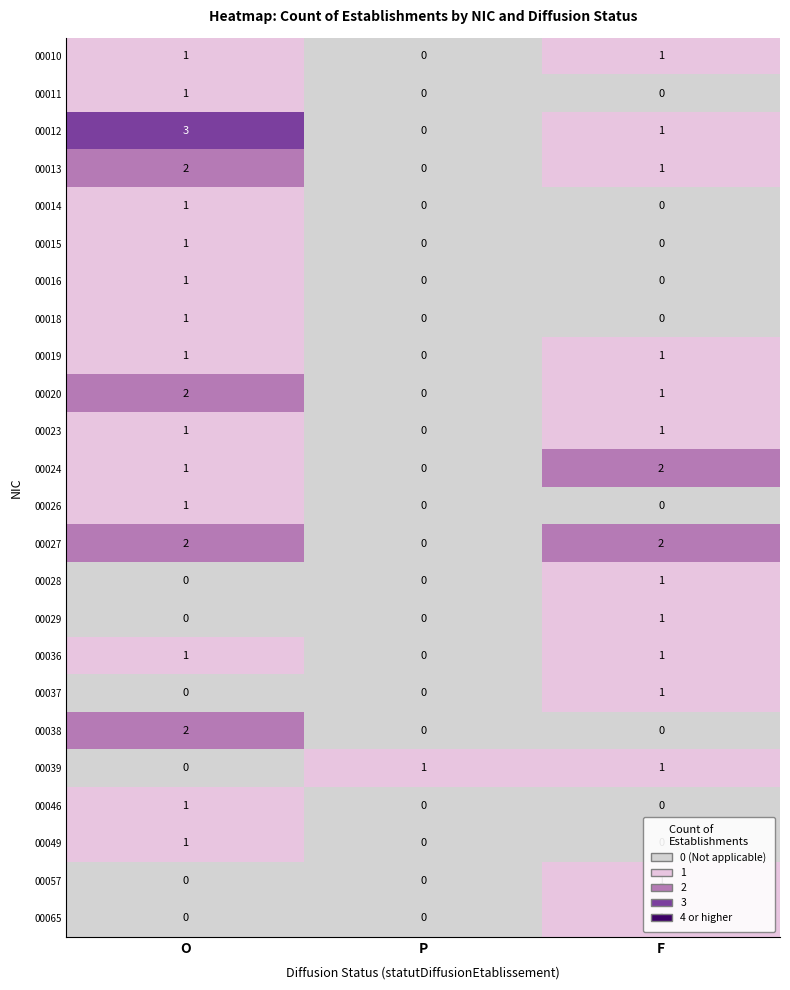

Which series has the largest range (max minus min)?

00012